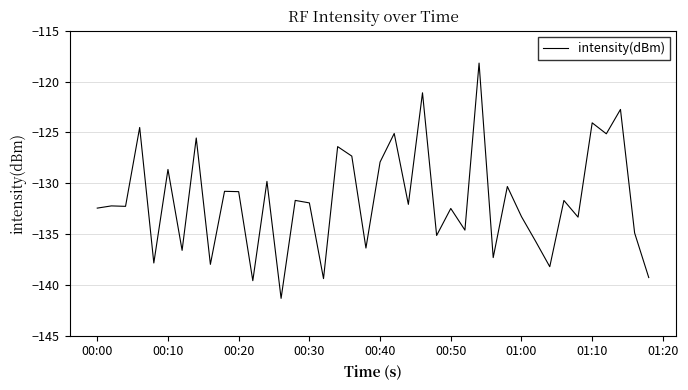

What is the maximum value shown in the chart?

-118.2